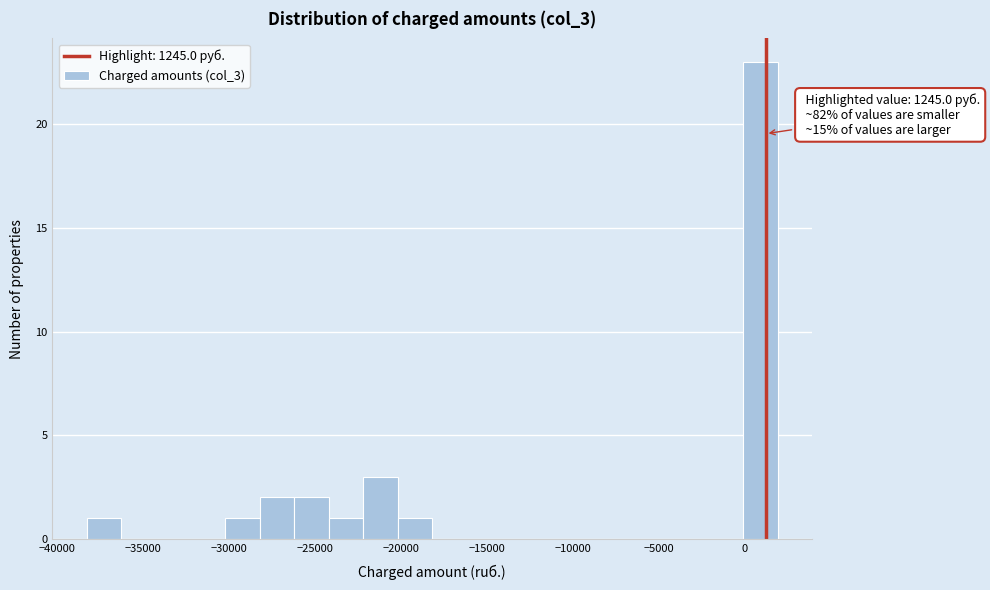

Which range on the x-axis has the tallest bar?

0 to 2000